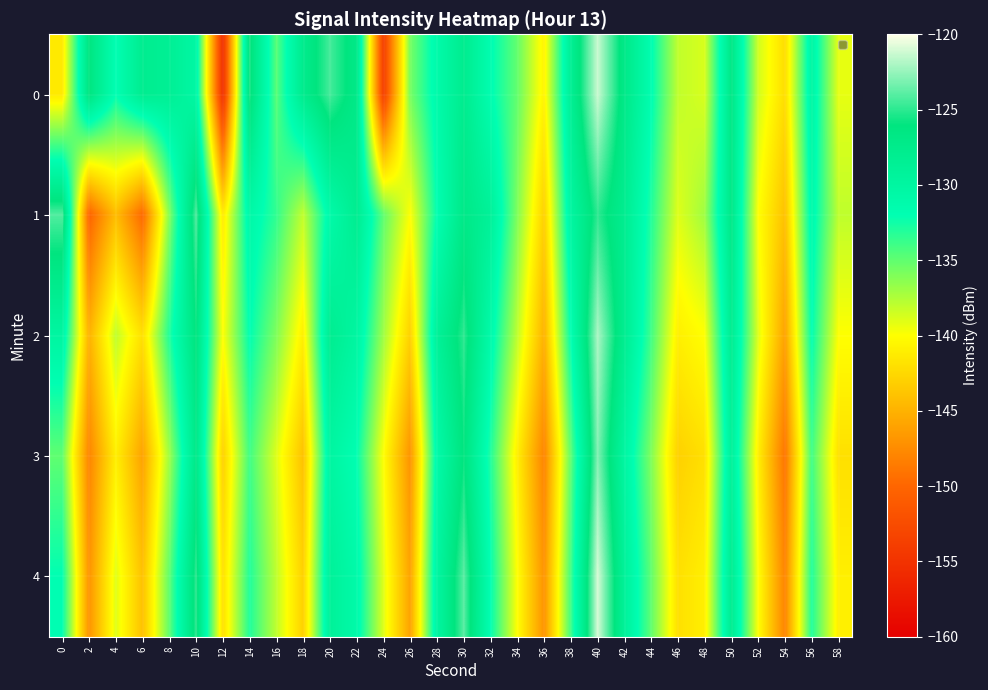

Reading left to right, list all the values displayed in this chart.

0: 0=-141.3	2=-126.2	4=-132.0	6=-128.0	8=-128.5	10=-130.4	12=-155.3	14=-125.4	16=-134.7	18=-127.6	20=-124.4	22=-127.1	24=-153.8	26=-135.7	28=-131.1	30=-127.8	32=-131.7	34=-135.1	36=-140.7	38=-128.5	40=-121.3	42=-127.1	44=-131.7	46=-138.0	48=-138.8	50=-126.8	52=-138.5	54=-142.1	56=-130.2	58=-139.2
1: 0=-124.1	2=-150.2	4=-144.2	6=-149.8	8=-136.2	10=-124.2	12=-141.3	14=-130.7	16=-133.5	18=-138.1	20=-131.0	22=-128.0	24=-135.0	26=-140.0	28=-132.0	30=-127.0	32=-129.0	34=-136.0	36=-143.0	38=-130.0	40=-125.0	42=-128.0	44=-133.0	46=-139.0	48=-137.0	50=-127.0	52=-140.0	54=-144.0	56=-131.0	58=-138.0
2: 0=-130.0	2=-145.0	4=-138.0	6=-142.0	8=-133.0	10=-126.0	12=-140.0	14=-132.0	16=-136.0	18=-141.0	20=-128.0	22=-130.0	24=-137.0	26=-143.0	28=-129.0	30=-125.0	32=-131.0	34=-138.0	36=-145.0	38=-132.0	40=-122.0	42=-128.0	44=-134.0	46=-141.0	48=-140.0	50=-128.0	52=-139.0	54=-146.0	56=-132.0	58=-140.0
3: 0=-135.0	2=-148.0	4=-141.0	6=-146.0	8=-137.0	10=-127.0	12=-143.0	14=-134.0	16=-139.0	18=-144.0	20=-130.0	22=-132.0	24=-140.0	26=-147.0	28=-131.0	30=-126.0	32=-133.0	34=-141.0	36=-148.0	38=-135.0	40=-123.0	42=-130.0	44=-136.0	46=-143.0	48=-142.0	50=-129.0	52=-141.0	54=-149.0	56=-134.0	58=-142.0
4: 0=-132.0	2=-147.0	4=-139.0	6=-144.0	8=-135.0	10=-125.0	12=-142.0	14=-133.0	16=-138.0	18=-143.0	20=-129.0	22=-131.0	24=-139.0	26=-146.0	28=-130.0	30=-124.0	32=-132.0	34=-140.0	36=-147.0	38=-134.0	40=-121.0	42=-129.0	44=-135.0	46=-142.0	48=-141.0	50=-128.0	52=-140.0	54=-148.0	56=-133.0	58=-141.0